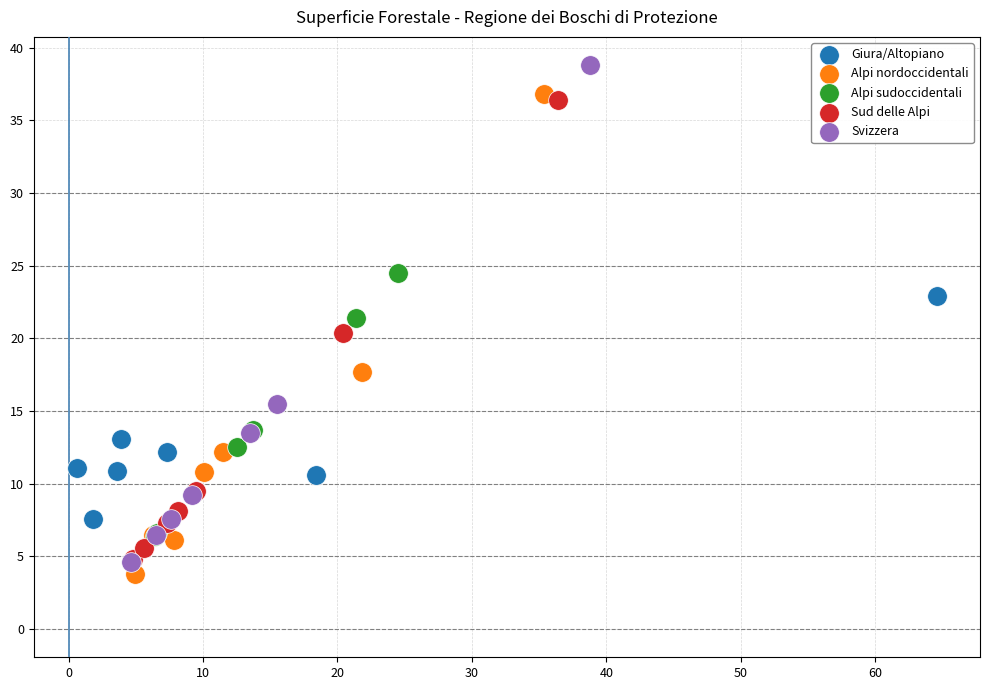

Which series has the largest Y range (max minus min)?

Svizzera